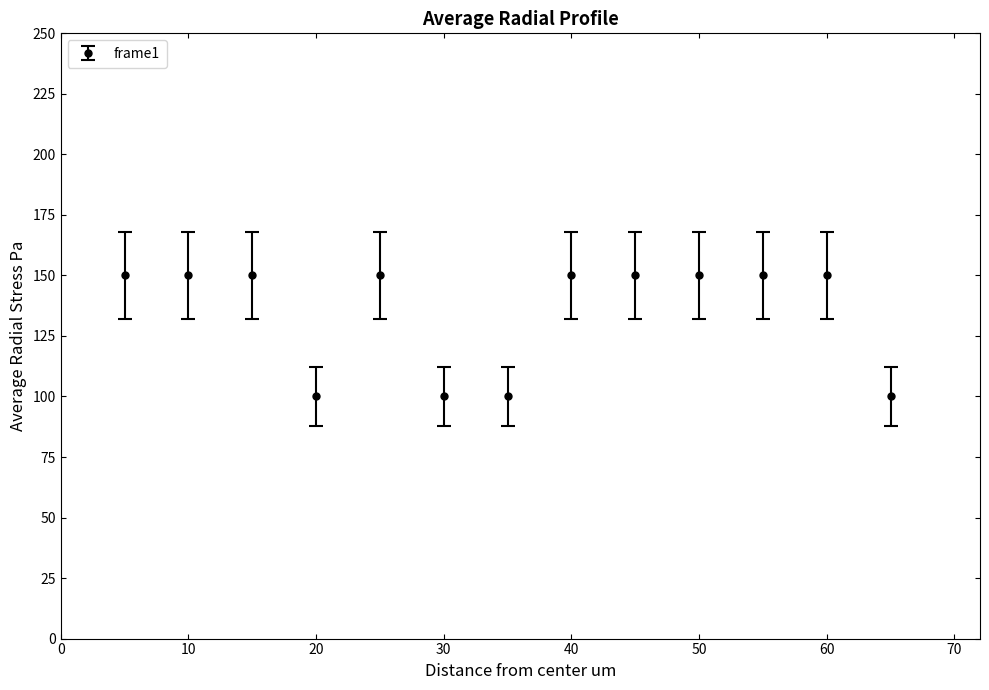

Is this an area chart (filled region under the line)?

No